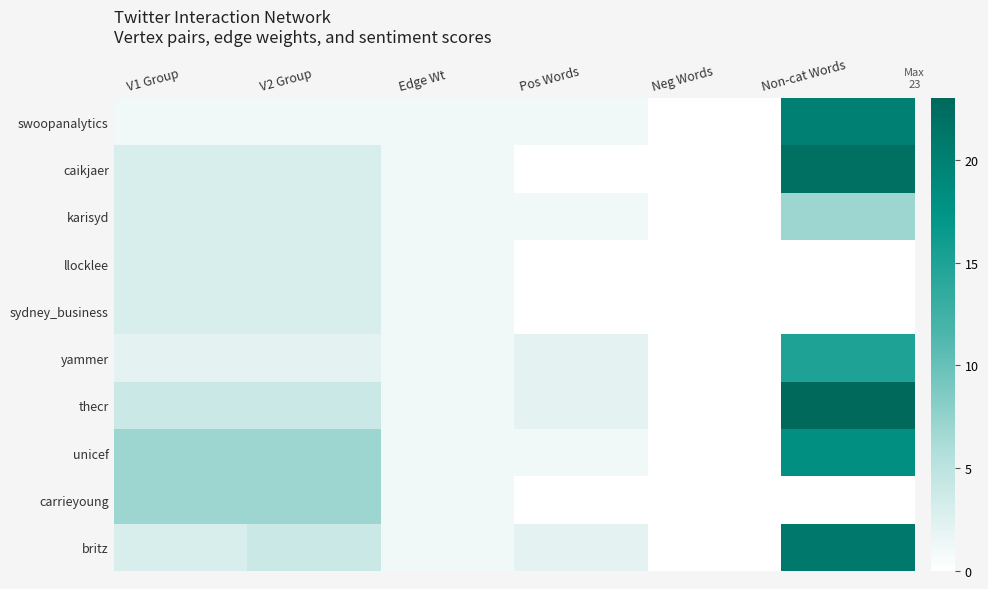

Which label corresponds to the largest value in the chart?

Non-cat Words